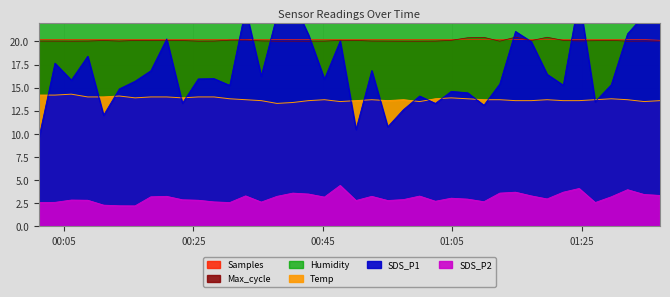

What is the difference between the maximum and minimum values in the SDS_P2 series?

2.2